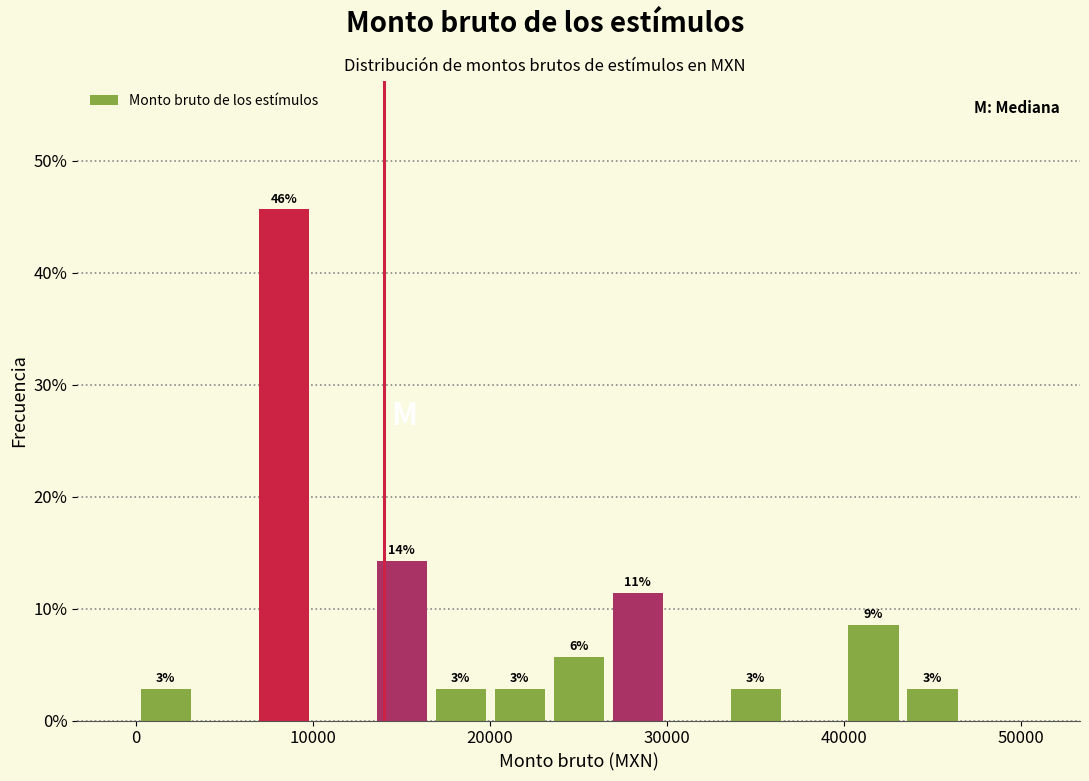

Read against the x-axis, roughly where is the centre of the tallest bar?

8000